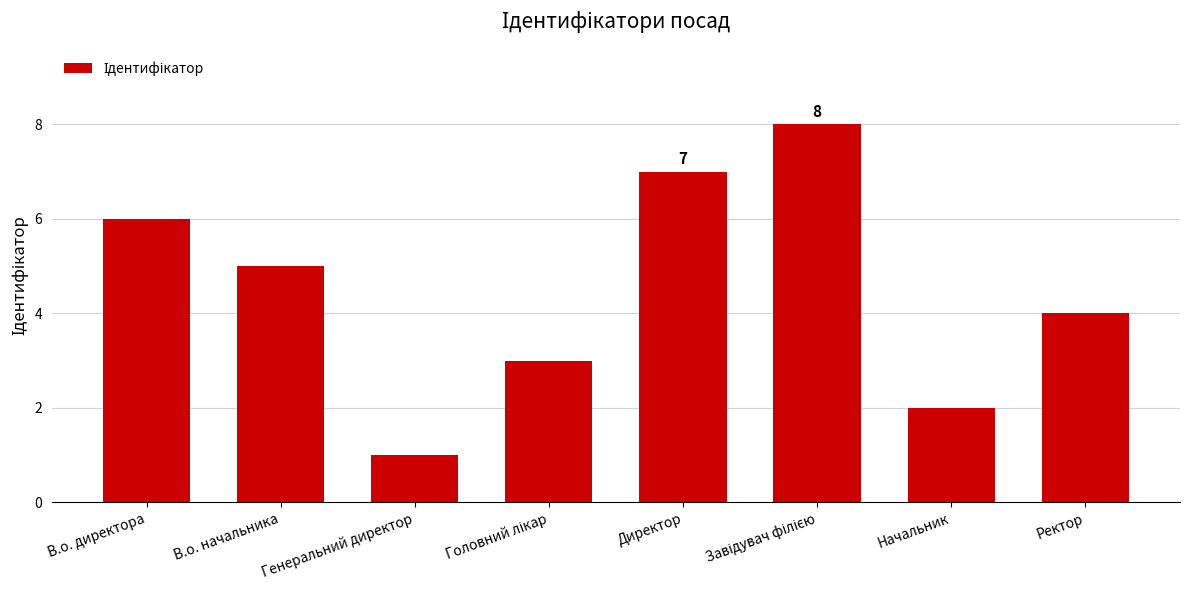

What is the change in value from В.о. начальника to Директор?

+2